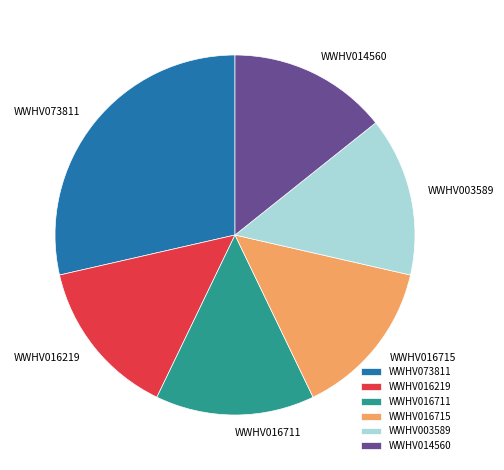

Approximately how many times larger is the value at WWHV014560 compared to WWHV073811?

0.5